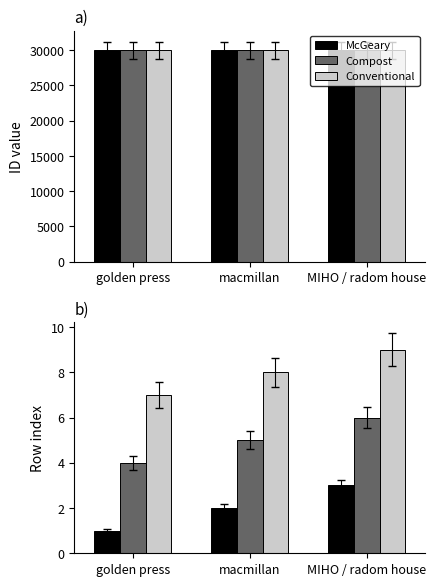

Reading left to right, extract all data points from this chart.

McGeary: 1	2	3
Compost: 4	5	6
Conventional: 7	8	9